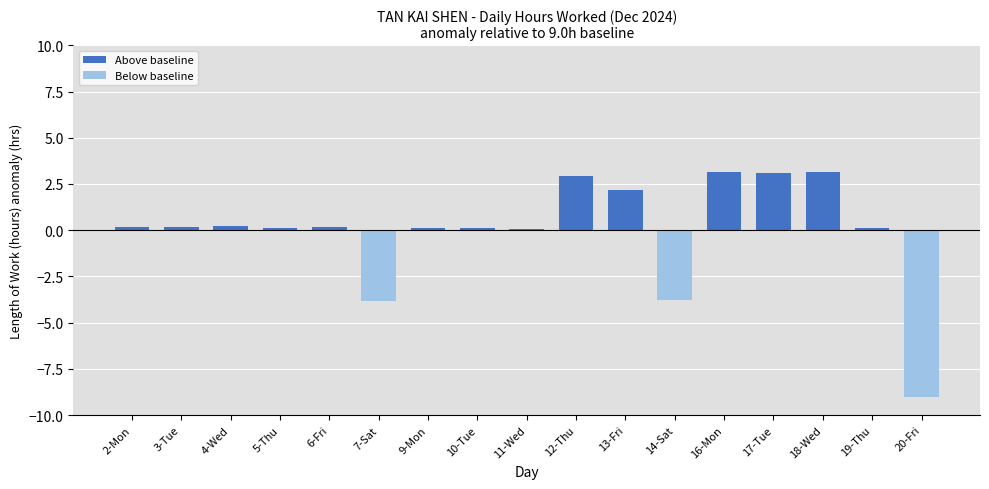

What is the difference between the maximum and minimum values?

12.2